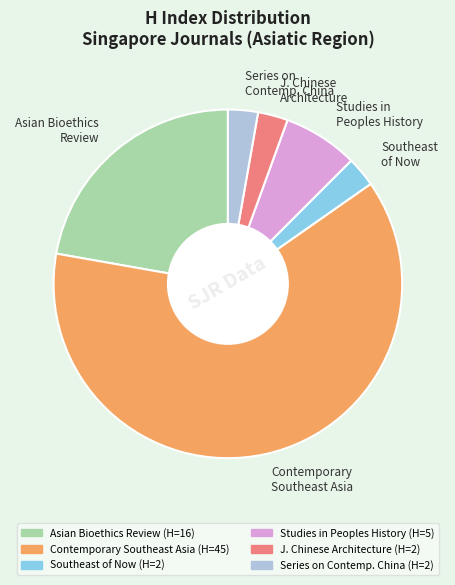

Is it true that Asian Bioethics Review is 31% of the pie?

False